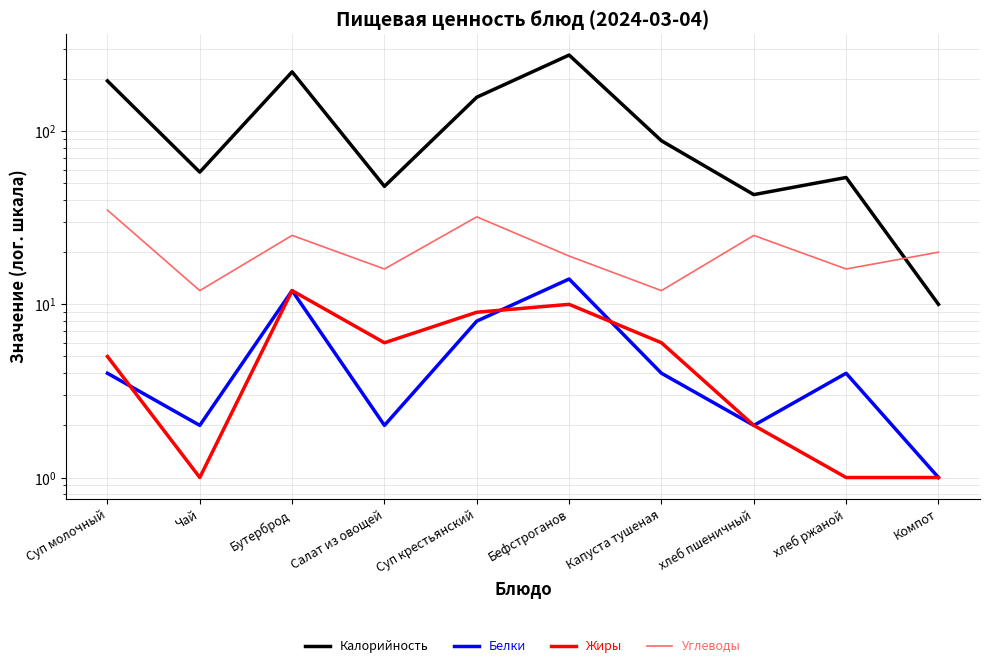

True or false: Калорийность has a value of 114 at Бутерброд.

False